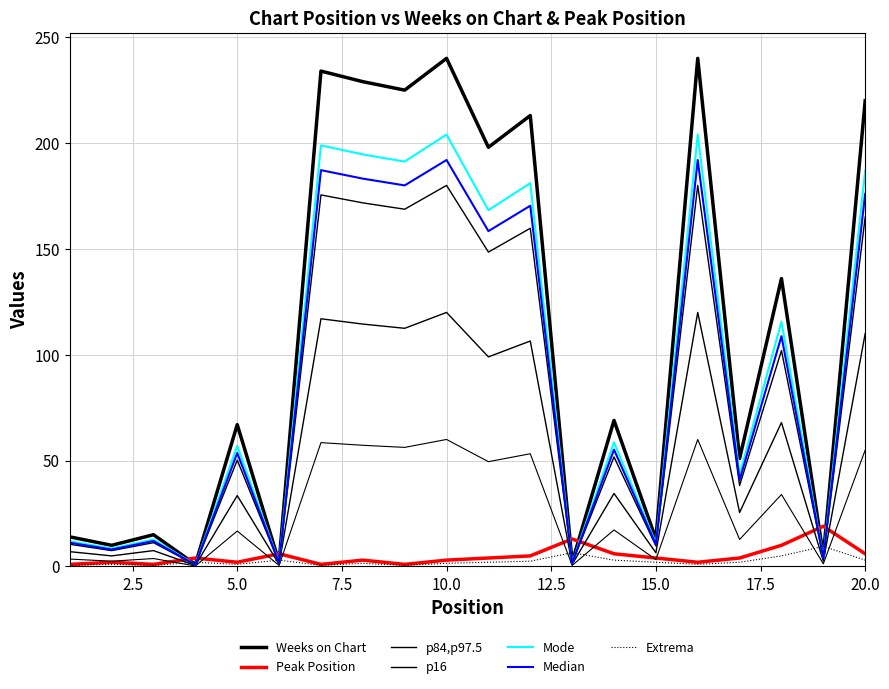

How many times do Weeks on Chart and Peak Position cross each other?

8